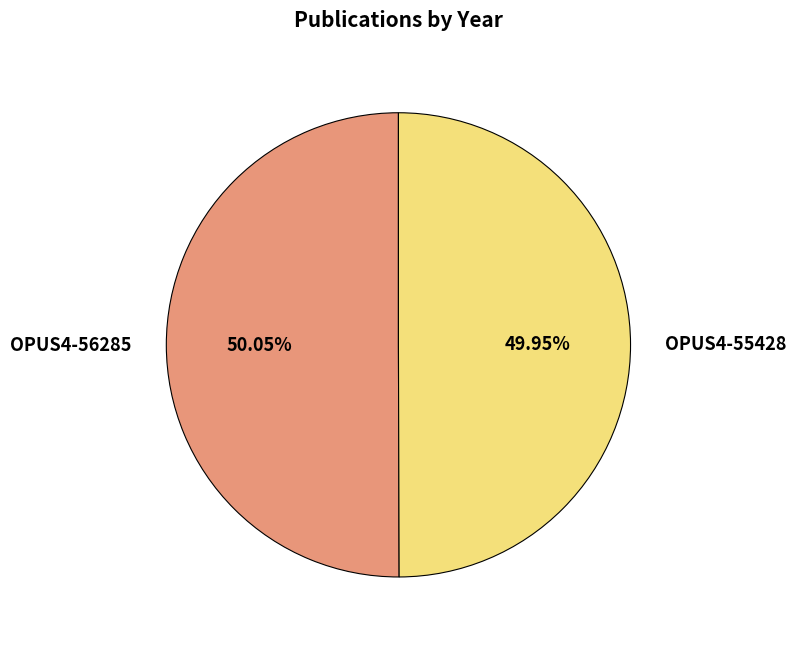

Is the sum of OPUS4-56285 and OPUS4-55428 greater than half?

Yes